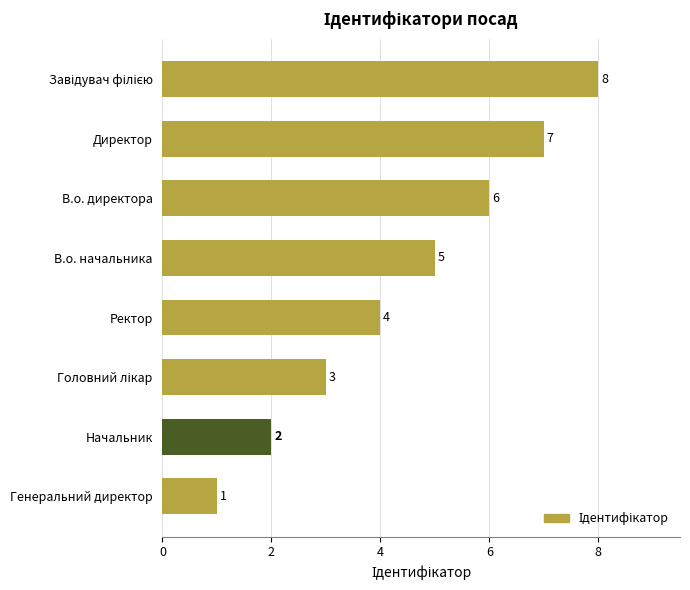

What is the sum of the values at В.о. начальника and Ректор?

9